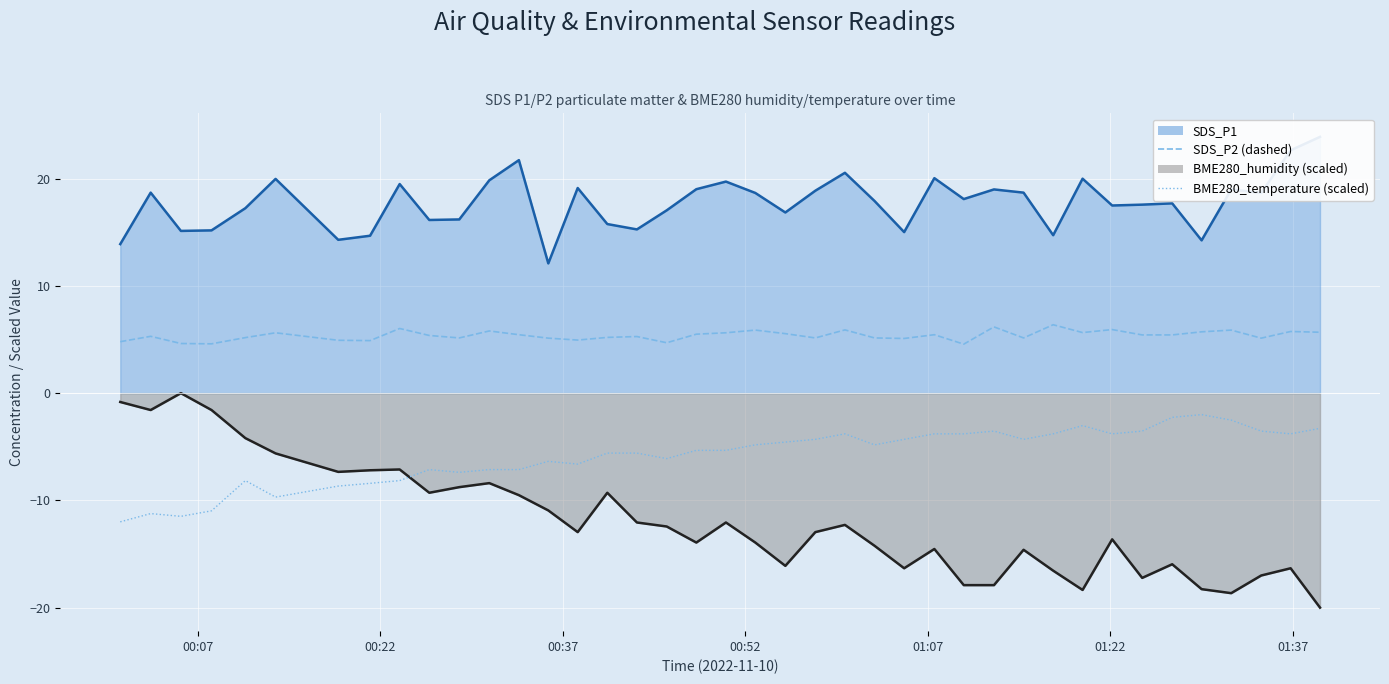

How many data points in BME280_temperature (scaled) are less than -4?

26